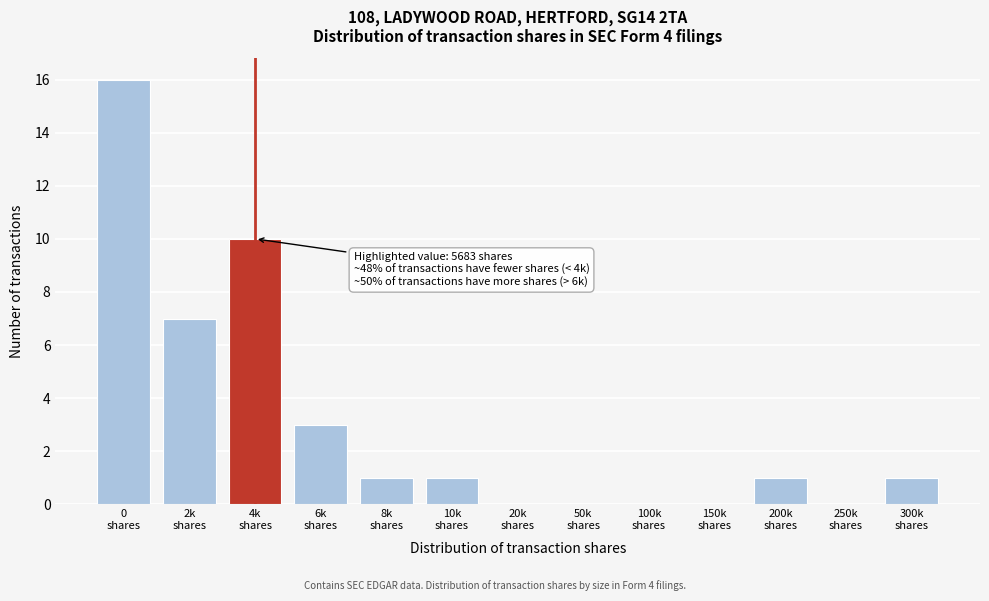

What is the maximum value shown in the chart?

16